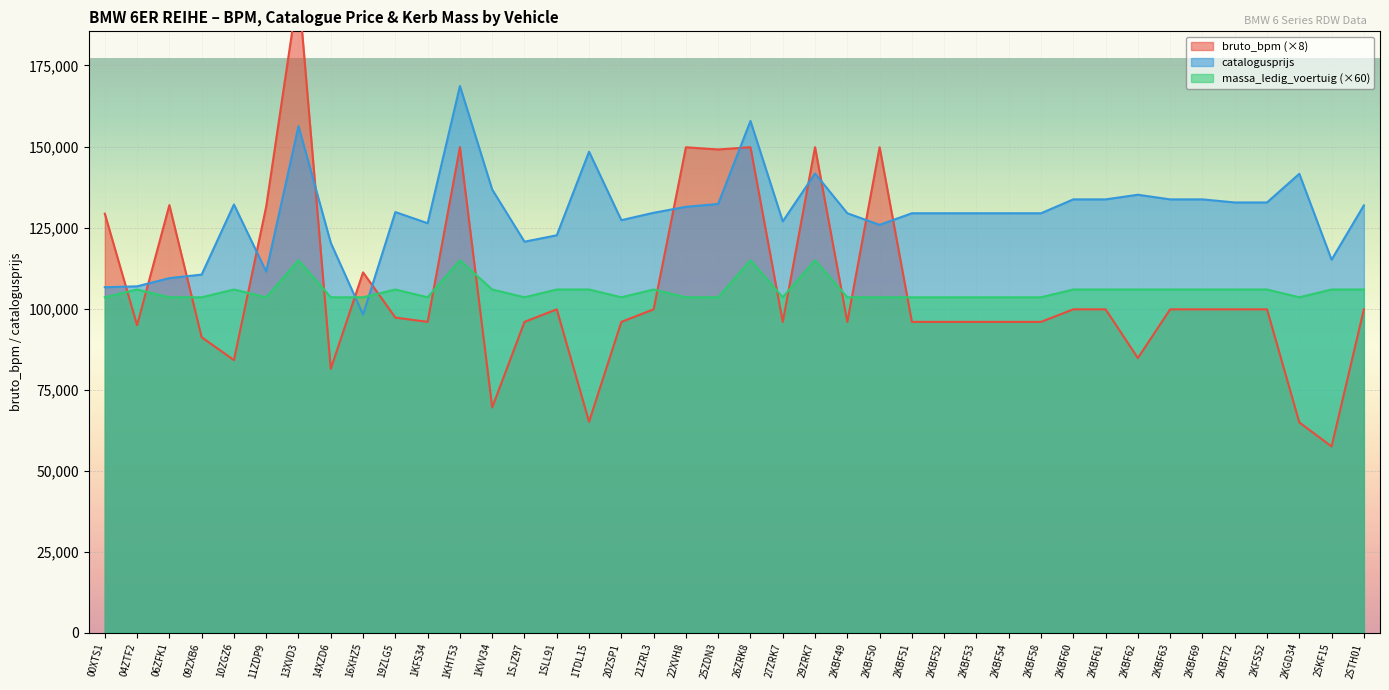

Which series has the largest total across all categories?

catalogusprijs